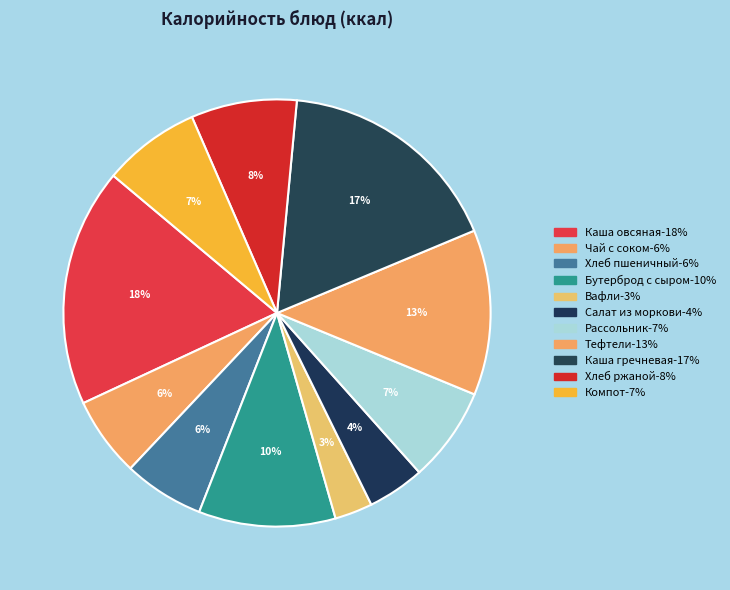

How many segments does this pie chart have?

11